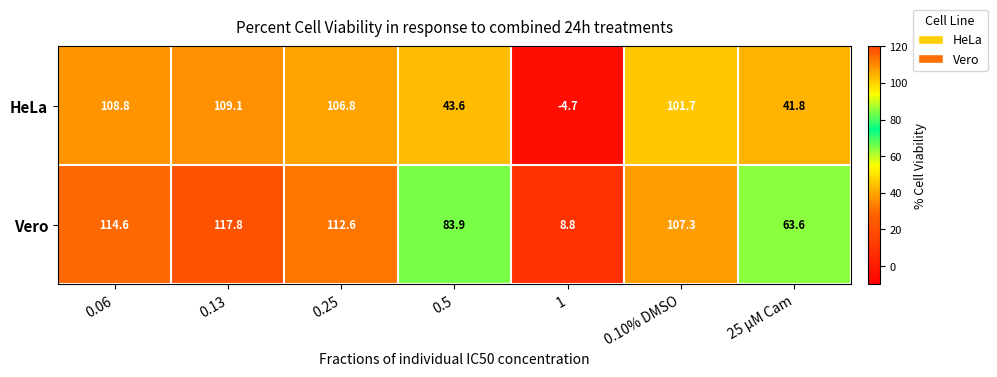

What is the minimum value for HeLa?

-4.7